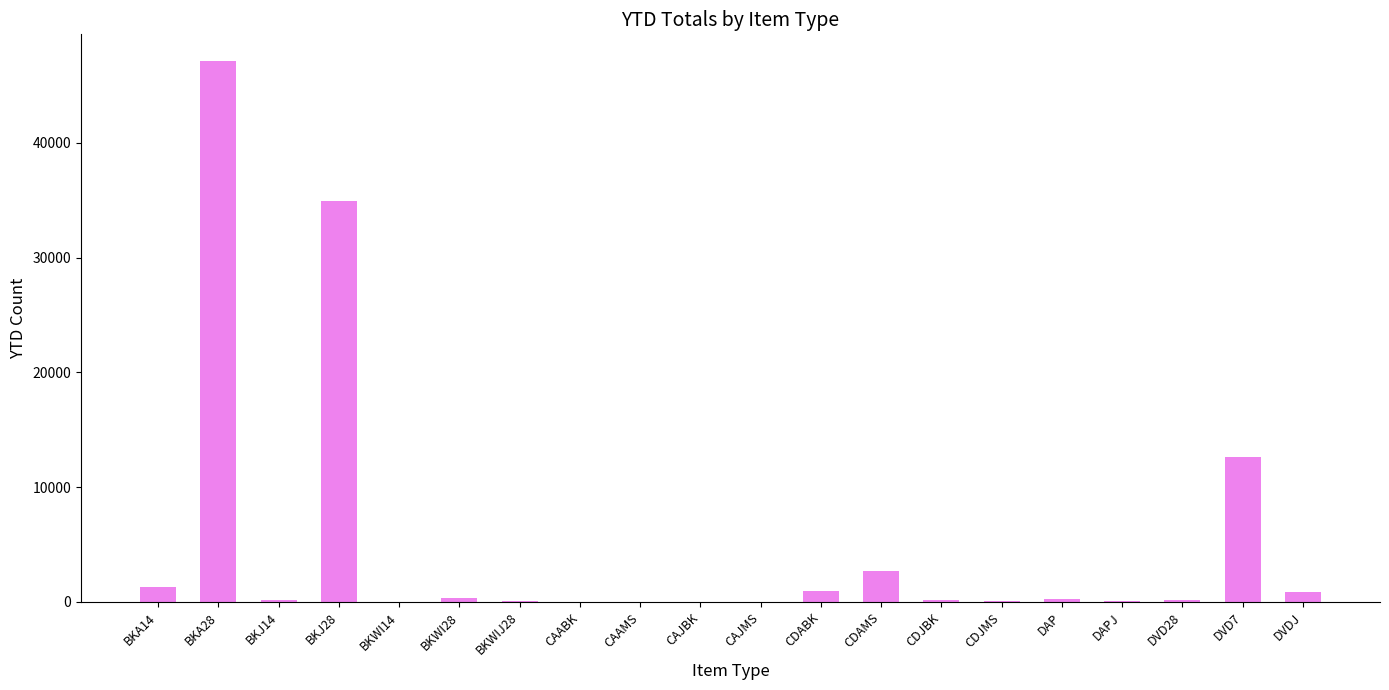

Is it true that the value at CDJMS is 98?

True